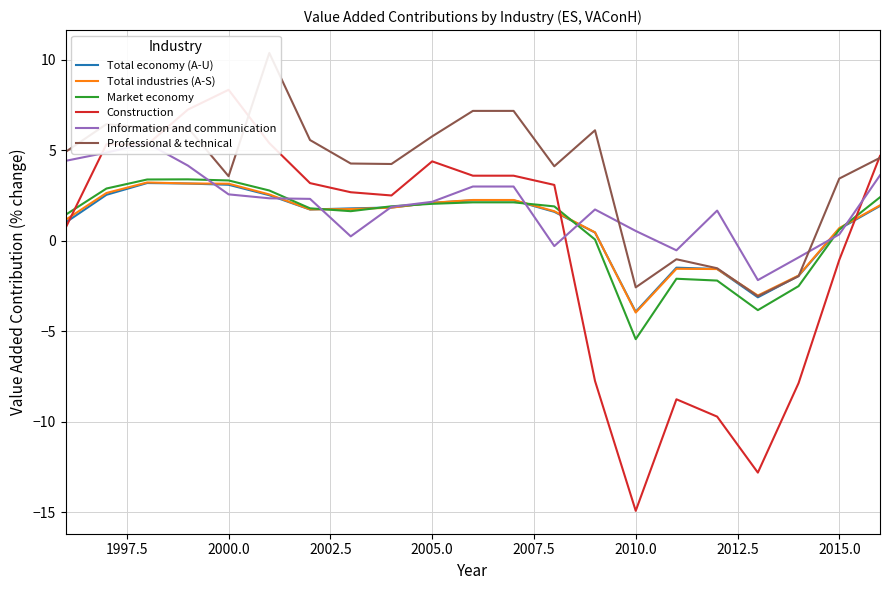

What is the lowest value of the Total economy (A-U) series?

-3.9